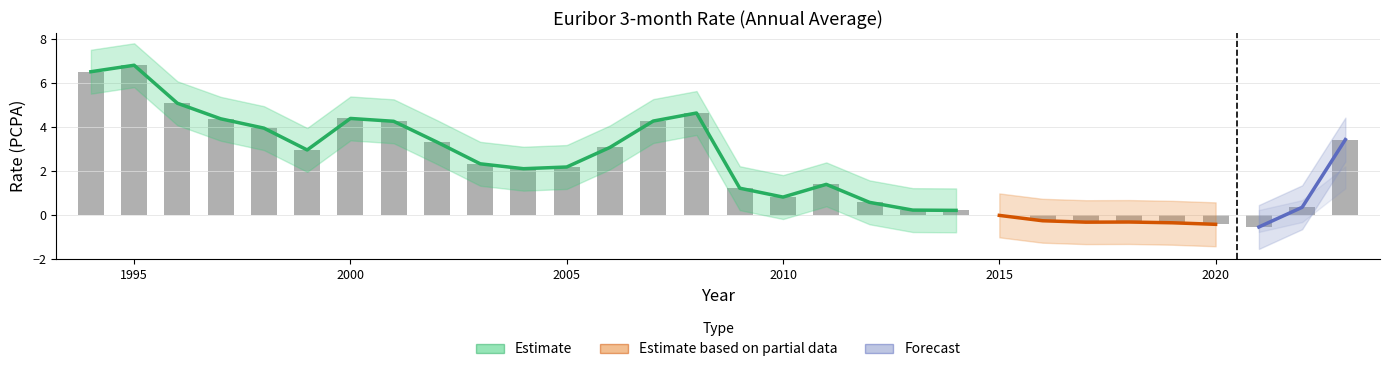

List the labels in order of Euribor 3-month Rate (PCPA) value, smallest first.

2021, 2020, 2019, 2017, 2018, 2016, 2015, 2014, 2013, 2022, 2012, 2010, 2009, 2011, 2004, 2005, 2003, 1999, 2006, 2002, 2023, 1998, 2001, 2007, 1997, 2000, 2008, 1996, 1994, 1995